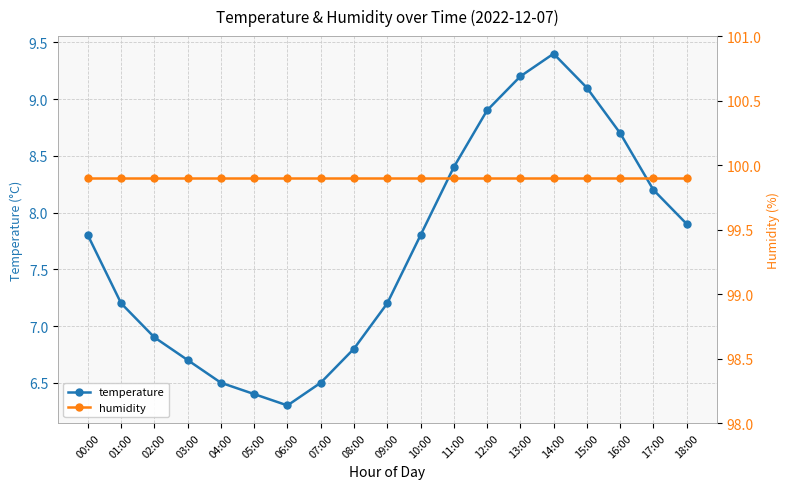

Between 03:00 and 08:00, which is larger?

08:00